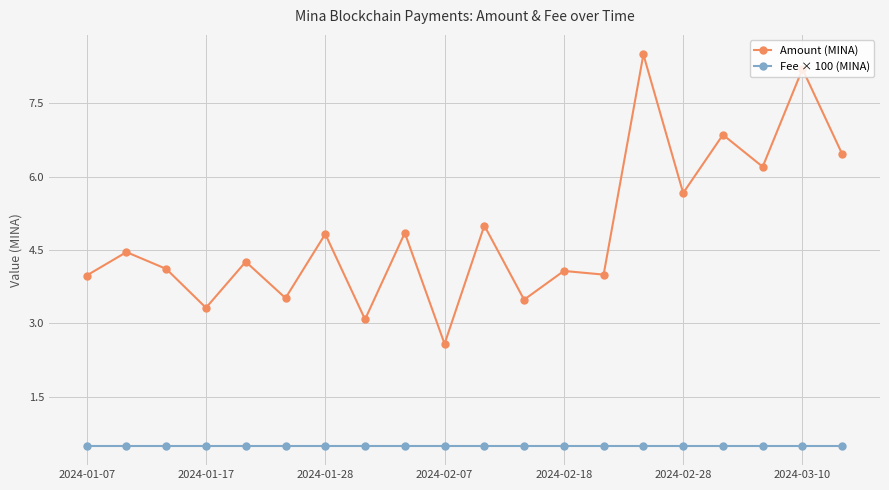

What is the average value of the Amount (MINA) series?

4.9